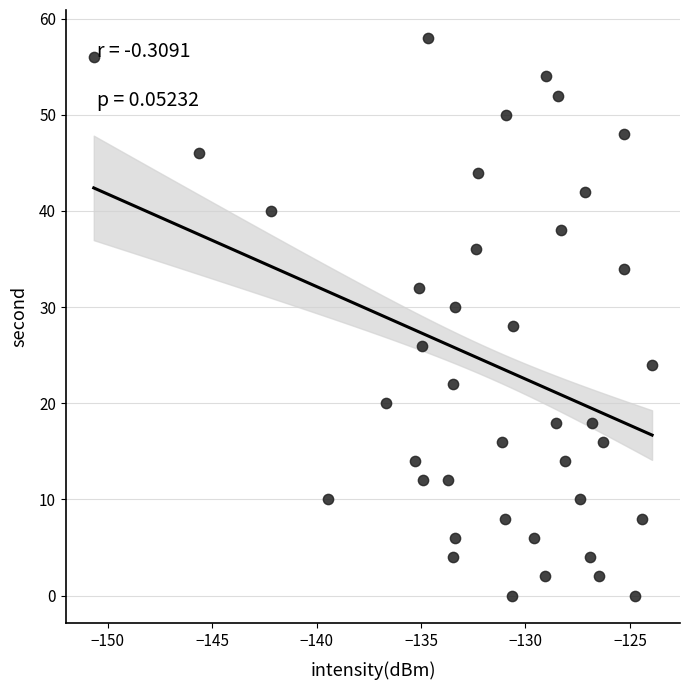

What is the range of Y values (max minus min)?

58